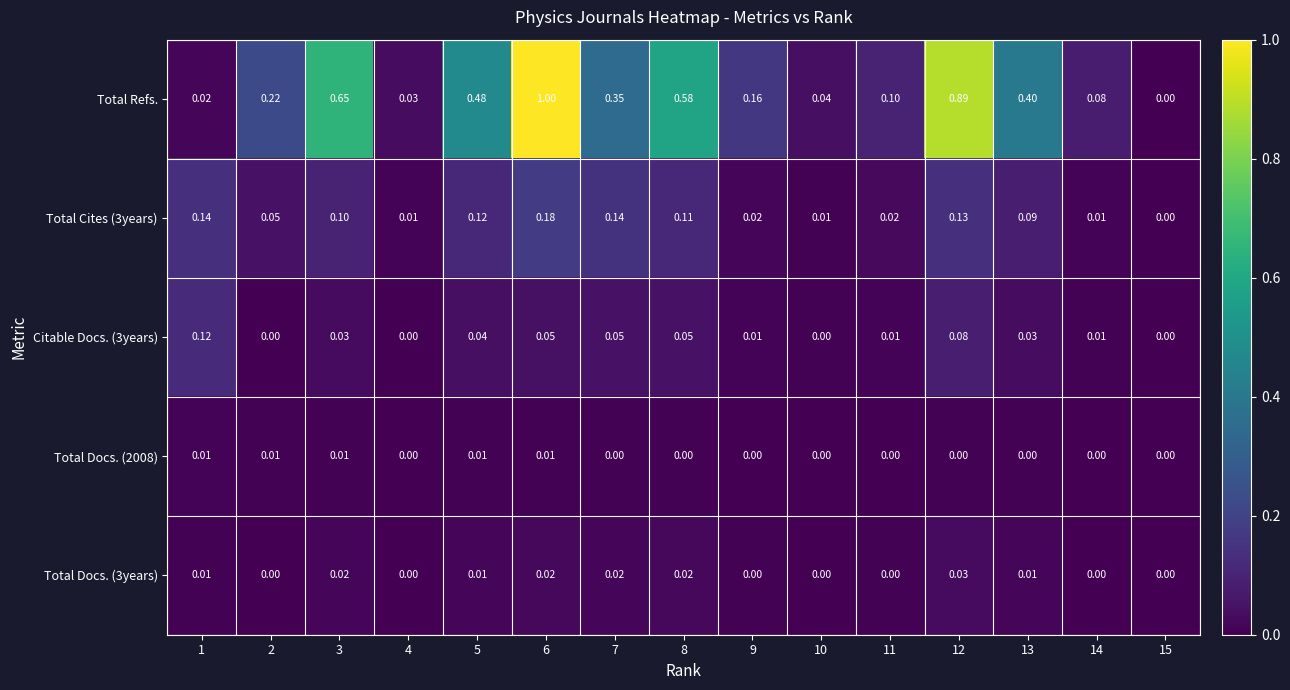

Which series changed the most between 9 and 10?

Total Refs.